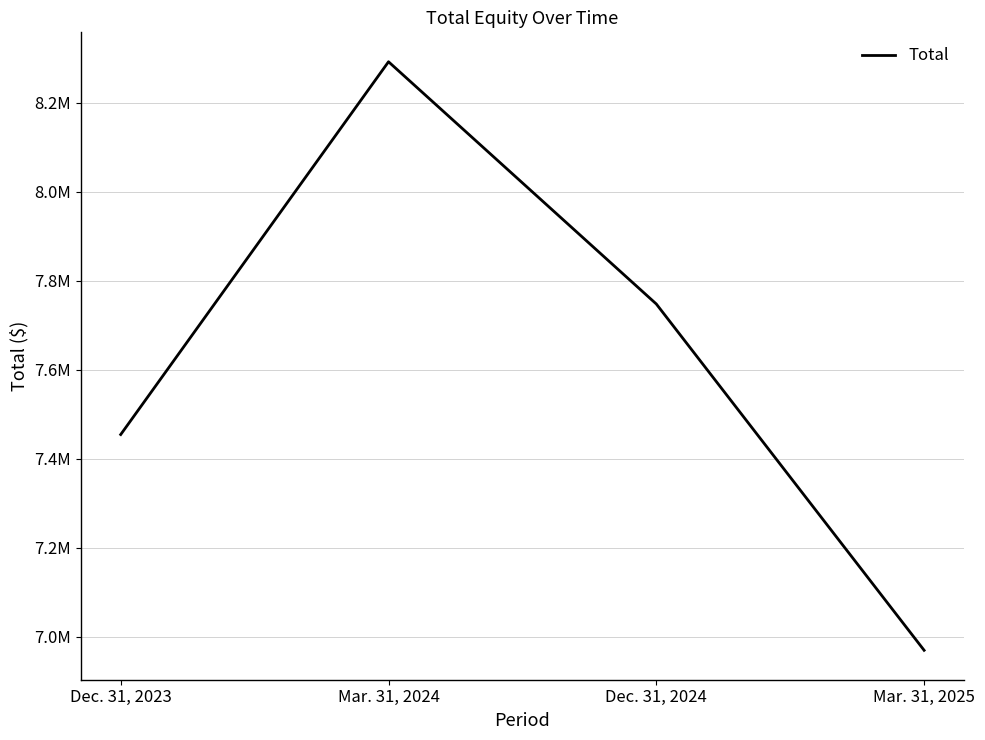

What is the difference between the maximum and minimum values?

1322306